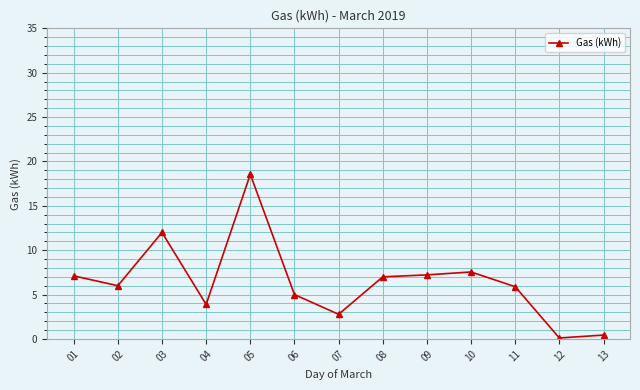

Does the chart have visible grid lines?

Yes